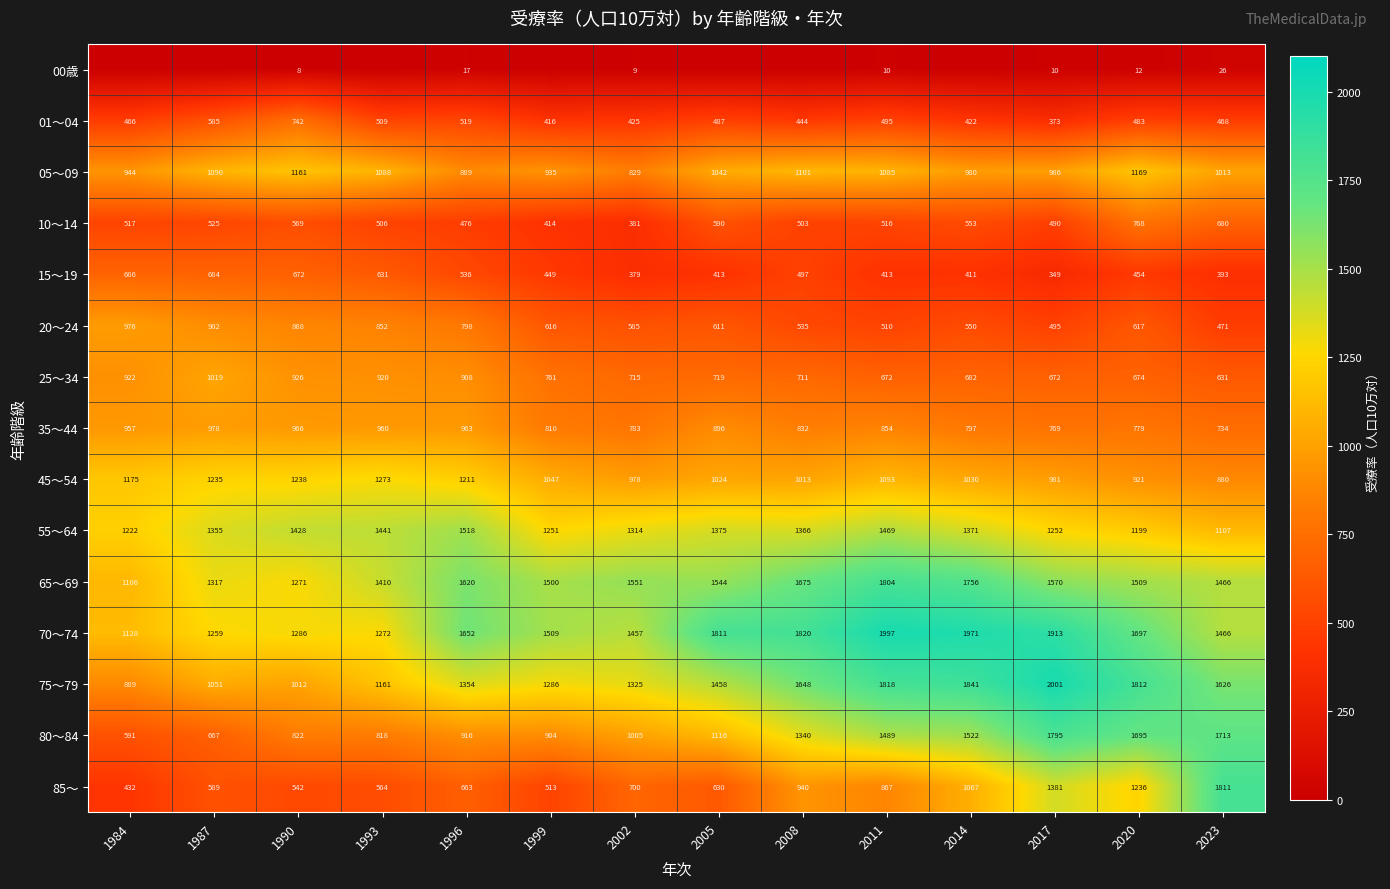

Is it true that 75～79 equals 2503.9 at 2008?

False